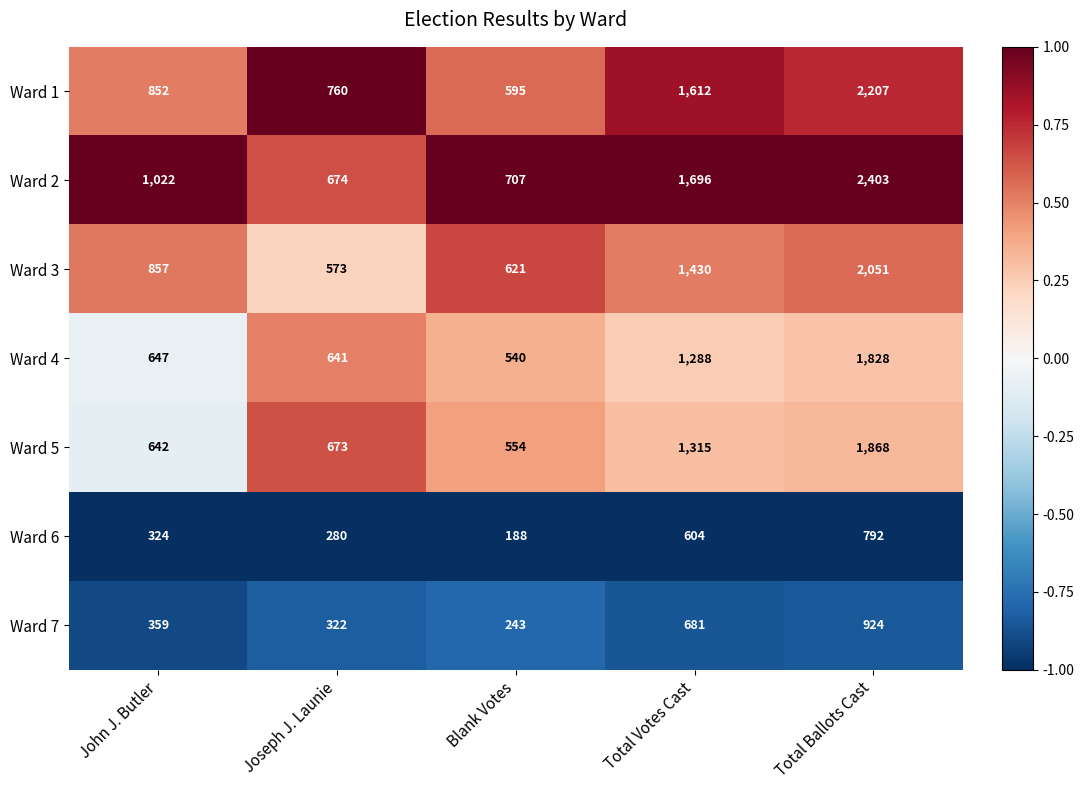

What is the difference between the highest and lowest values at Total Ballots Cast?

1611